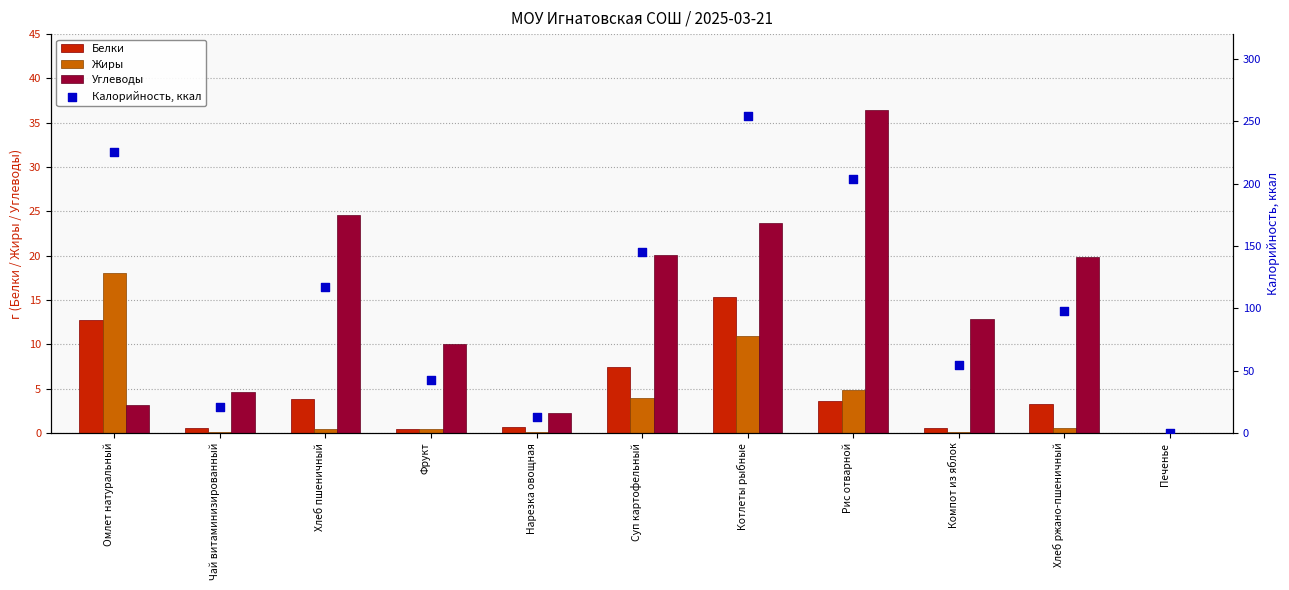

At which category is the sum across all series the highest?

Котлеты рыбные